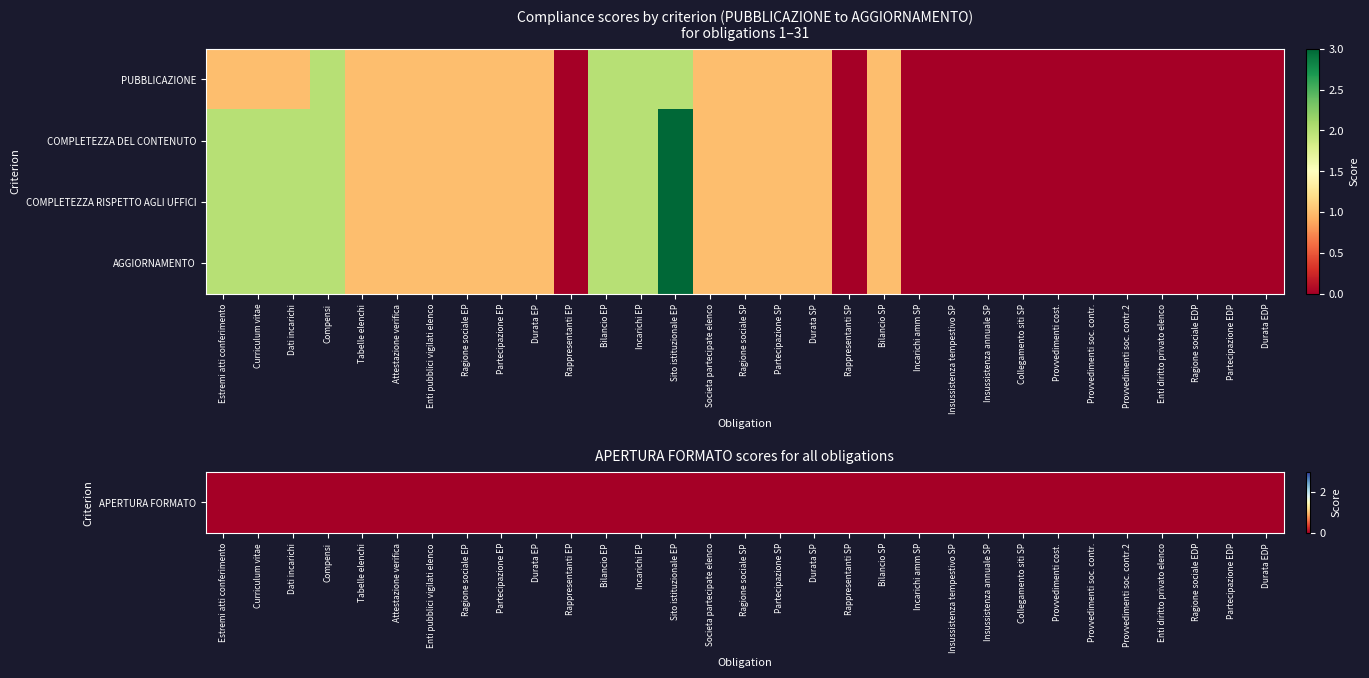

Count the number of categories in the chart.

31